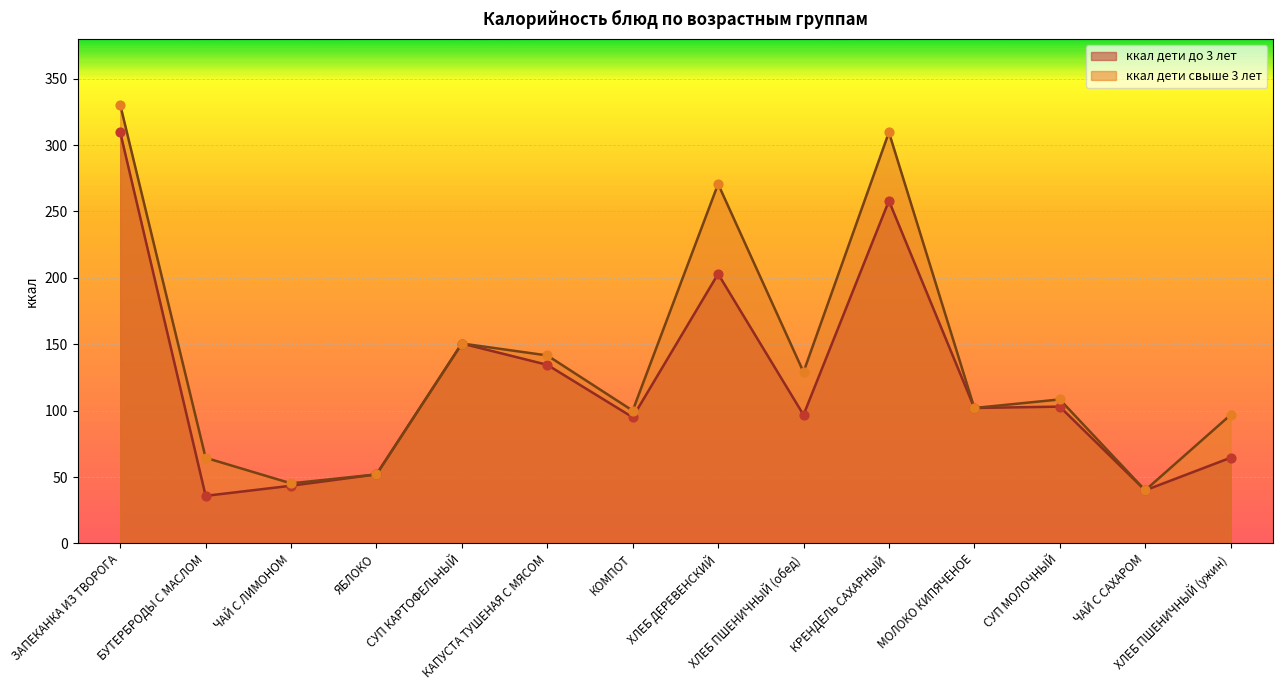

At which category is the sum across all series the highest?

ЗАПЕКАНКА ИЗ ТВОРОГА